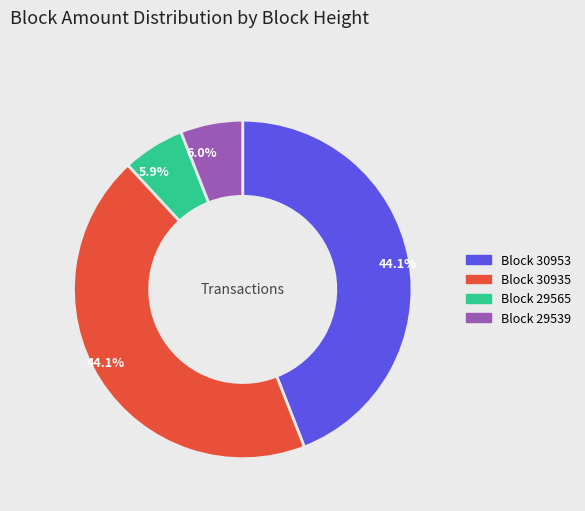

Does any single category account for the majority?

No